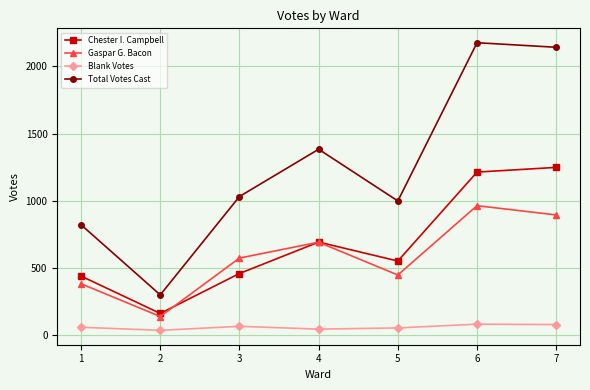

What is the value of the Total Votes Cast point at the 6th from the left?

2176